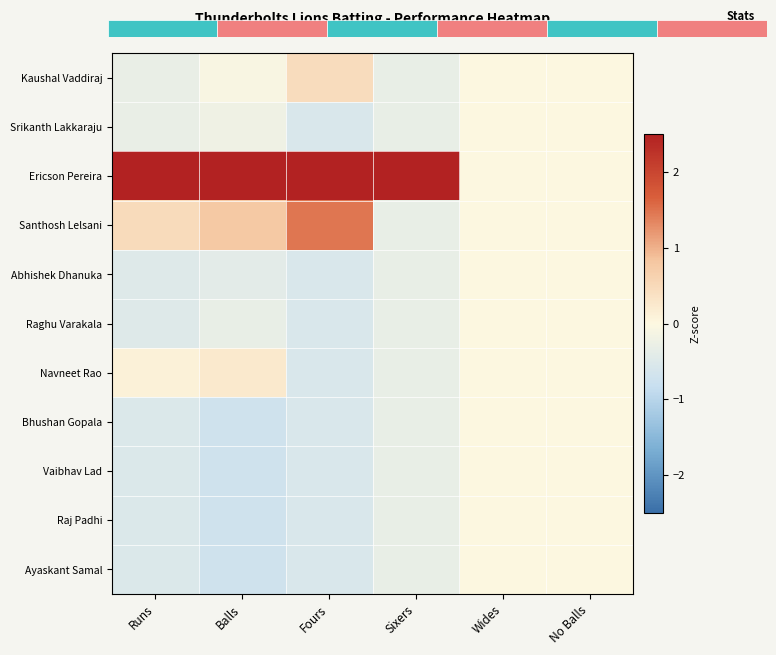

What is the difference between the maximum and minimum values in the Bhushan Gopala series?

0.7